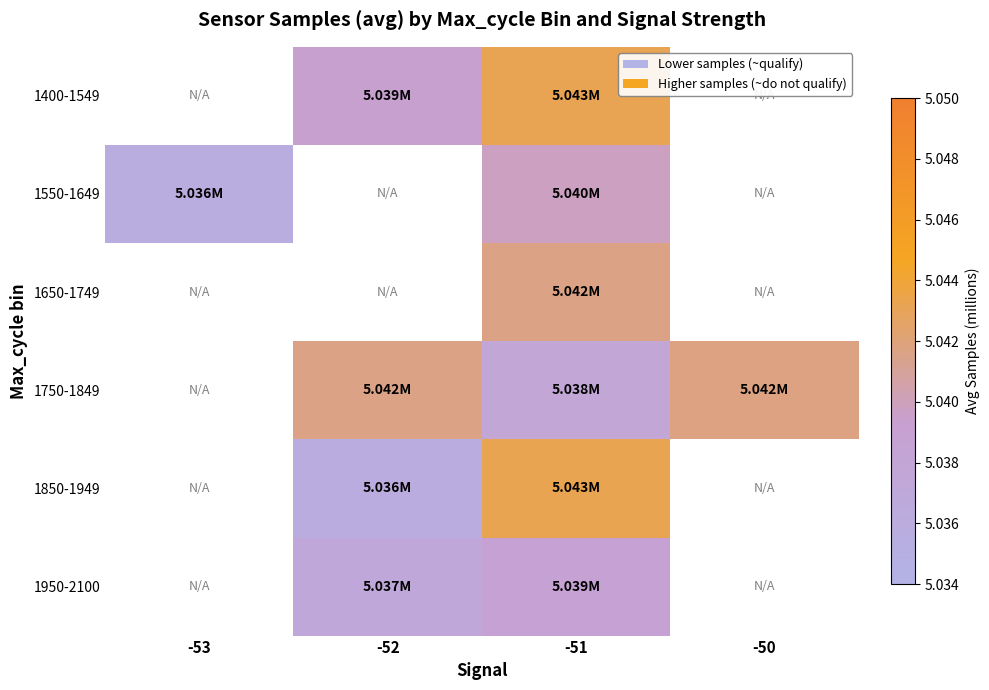

Rank the series at -51 from lowest to highest value.

1750-1849, 1950-2100, 1550-1649, 1650-1749, 1400-1549, 1850-1949